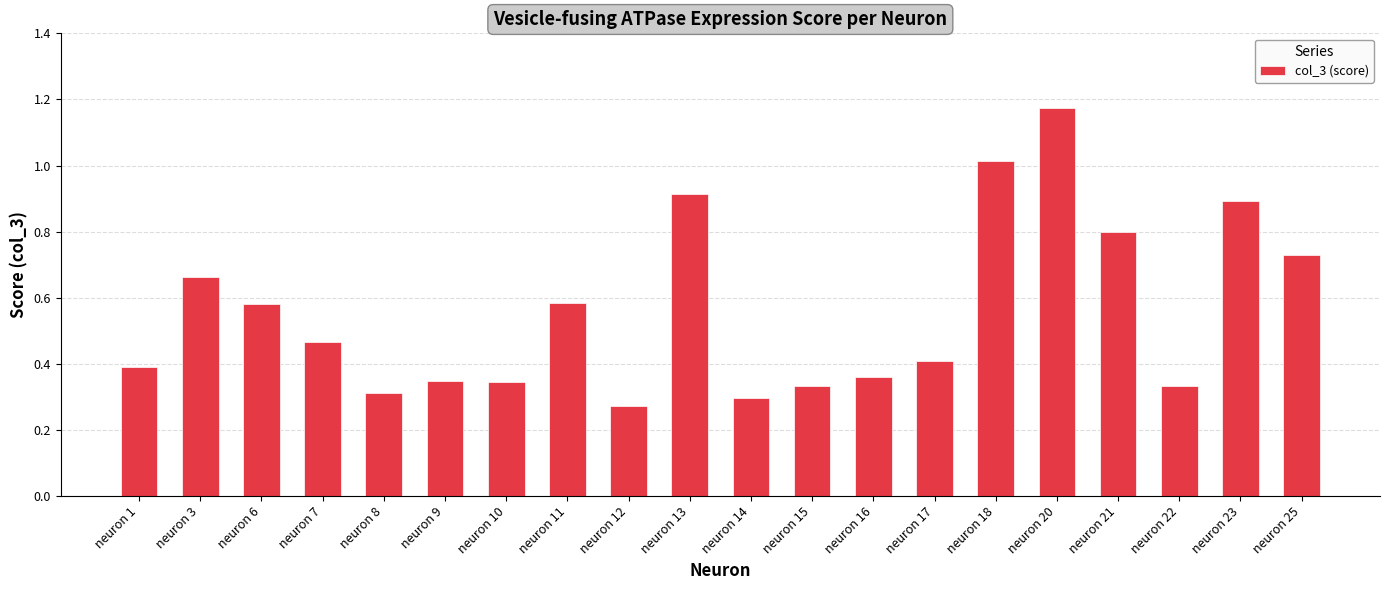

What is the difference between the maximum and minimum values?

0.9